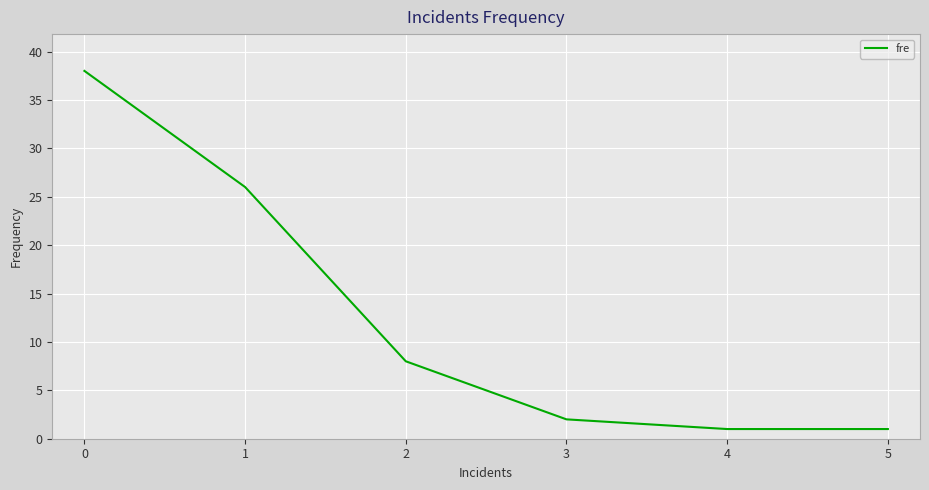

What is the difference between the values at 4 and 0?

37